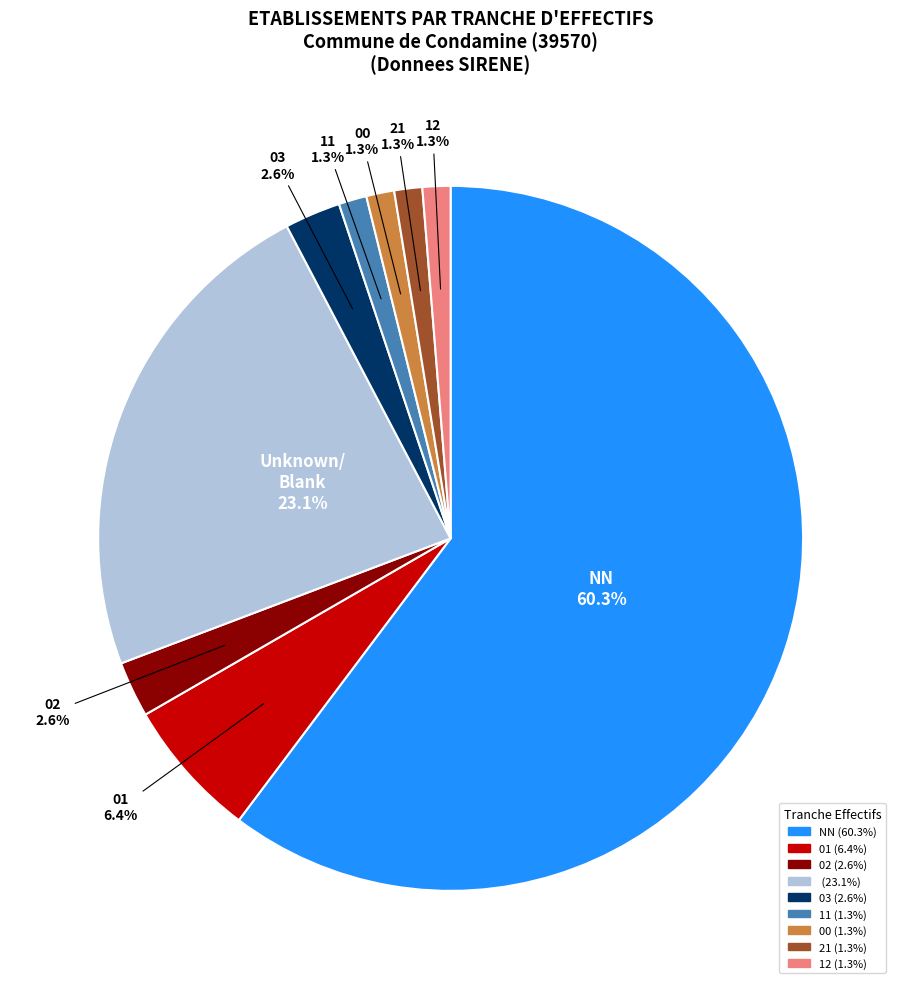

Does any single category account for the majority?

Yes